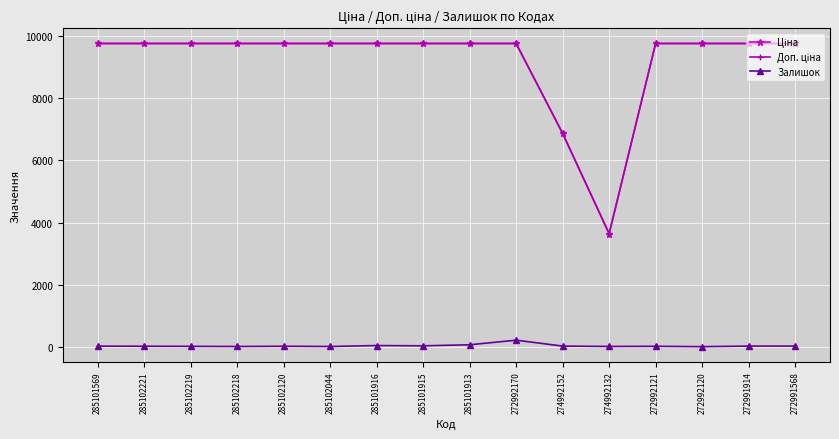

Is it true that Залишок equals 63.0 at 285101913?

True